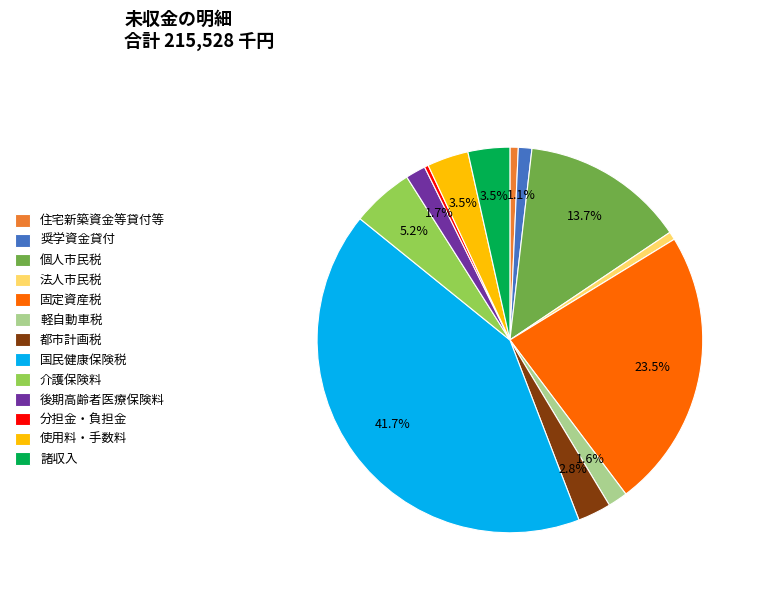

Approximately how many times larger is the value at 住宅新築資金等貸付等 compared to 奨学資金貸付?

0.6